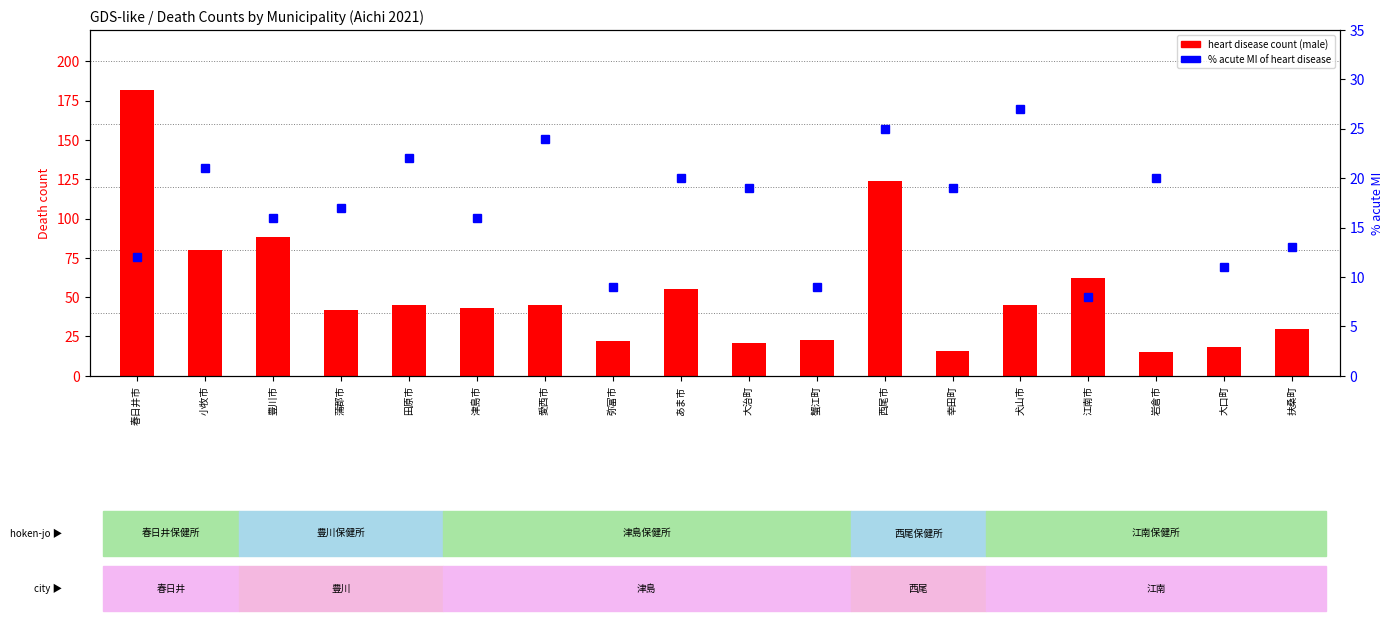

Which series has the largest total across all categories?

heart disease count (male)